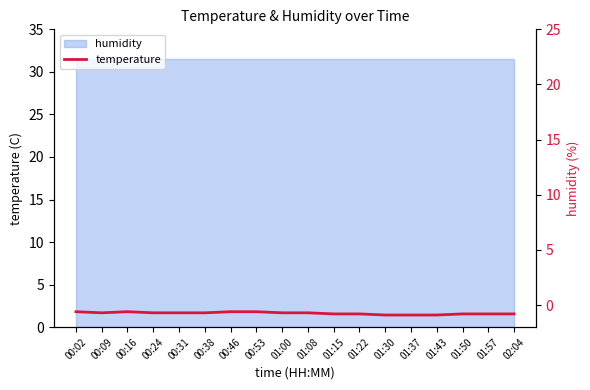

At which category does the data reach its first local peak?

00:16